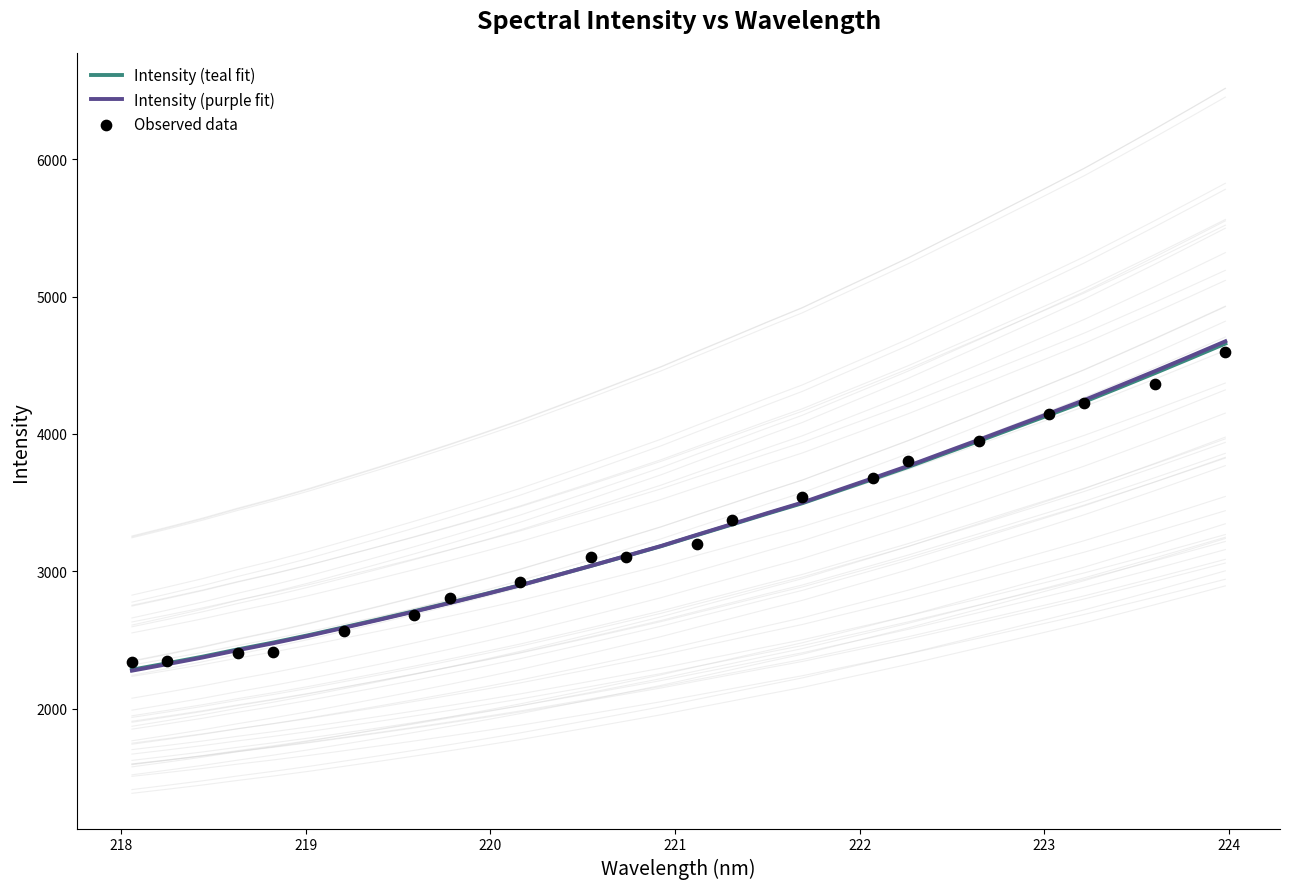

What is the change in value from 221.4993 to 223.408?

+1090.1